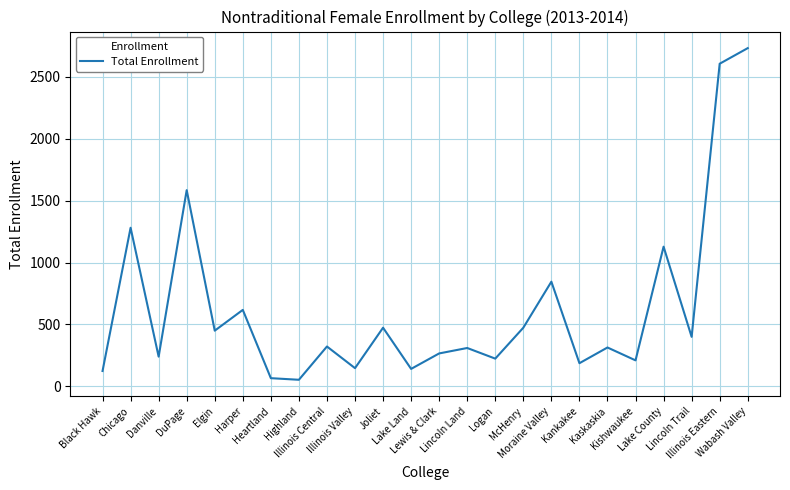

What is the difference between the maximum and minimum values?

2681